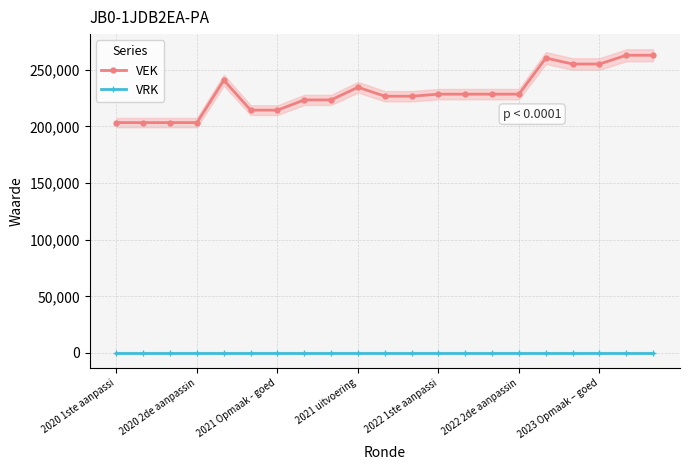

How many data points in VEK are above 228453?

7